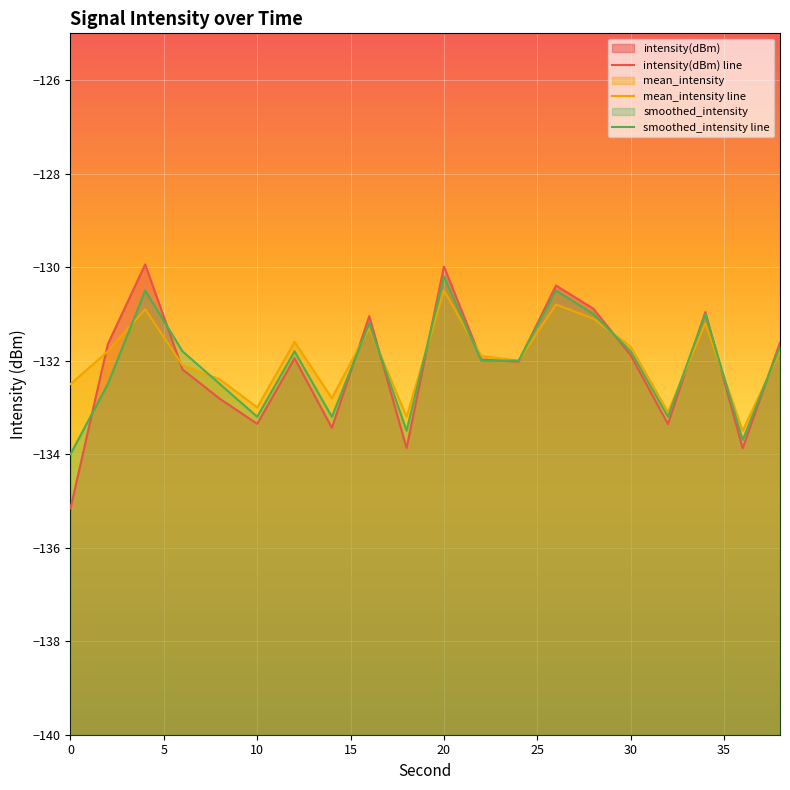

Reading left to right, extract all data points from this chart.

intensity(dBm) line: -135.2	-131.6	-129.9	-132.2	-132.8	-133.4	-131.9	-133.4	-131.0	-133.9	-130.0	-132.0	-132.0	-130.4	-130.9	-131.9	-133.4	-131.0	-133.9	-131.6
mean_intensity line: -132.5	-131.8	-130.9	-132.1	-132.4	-133.0	-131.6	-132.8	-131.3	-133.2	-130.5	-131.9	-132.0	-130.8	-131.1	-131.7	-133.1	-131.2	-133.5	-131.8
smoothed_intensity line: -134.0	-132.5	-130.5	-131.8	-132.5	-133.2	-131.8	-133.2	-131.2	-133.5	-130.2	-132.0	-132.0	-130.5	-131.0	-131.8	-133.2	-131.0	-133.7	-131.7